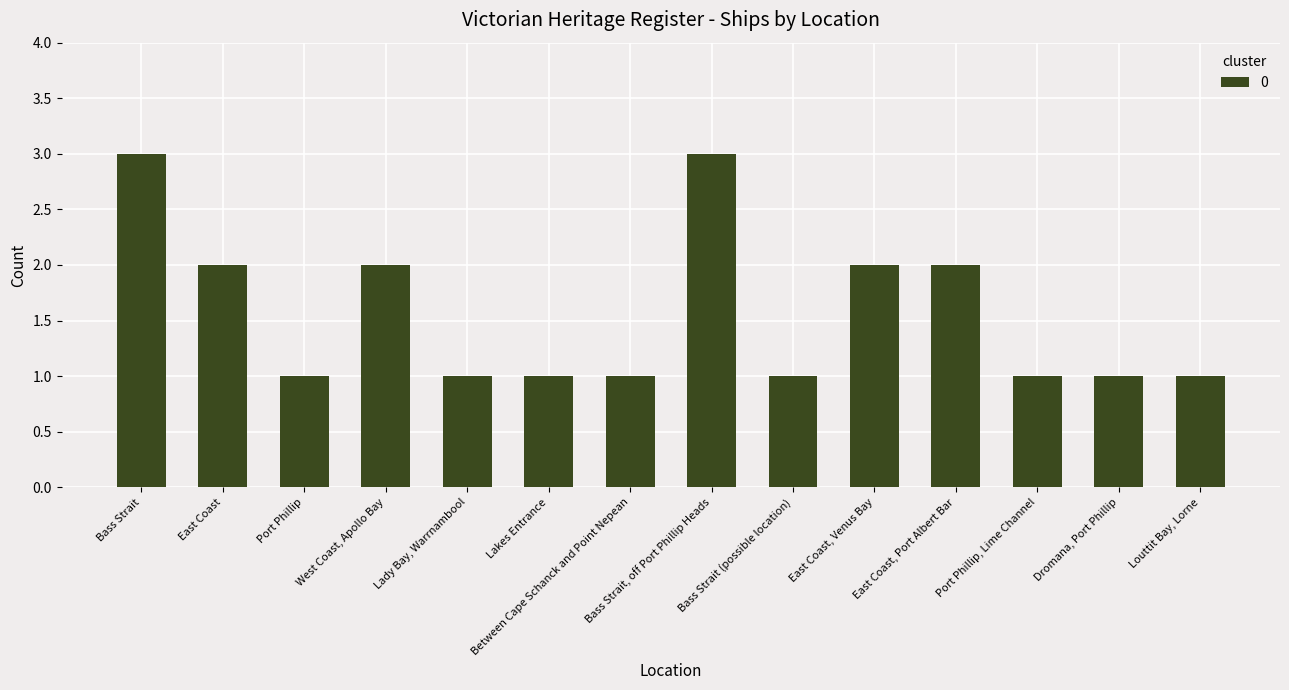

The chart shows a value of 1 at Bass Strait (possible location). True or false?

True